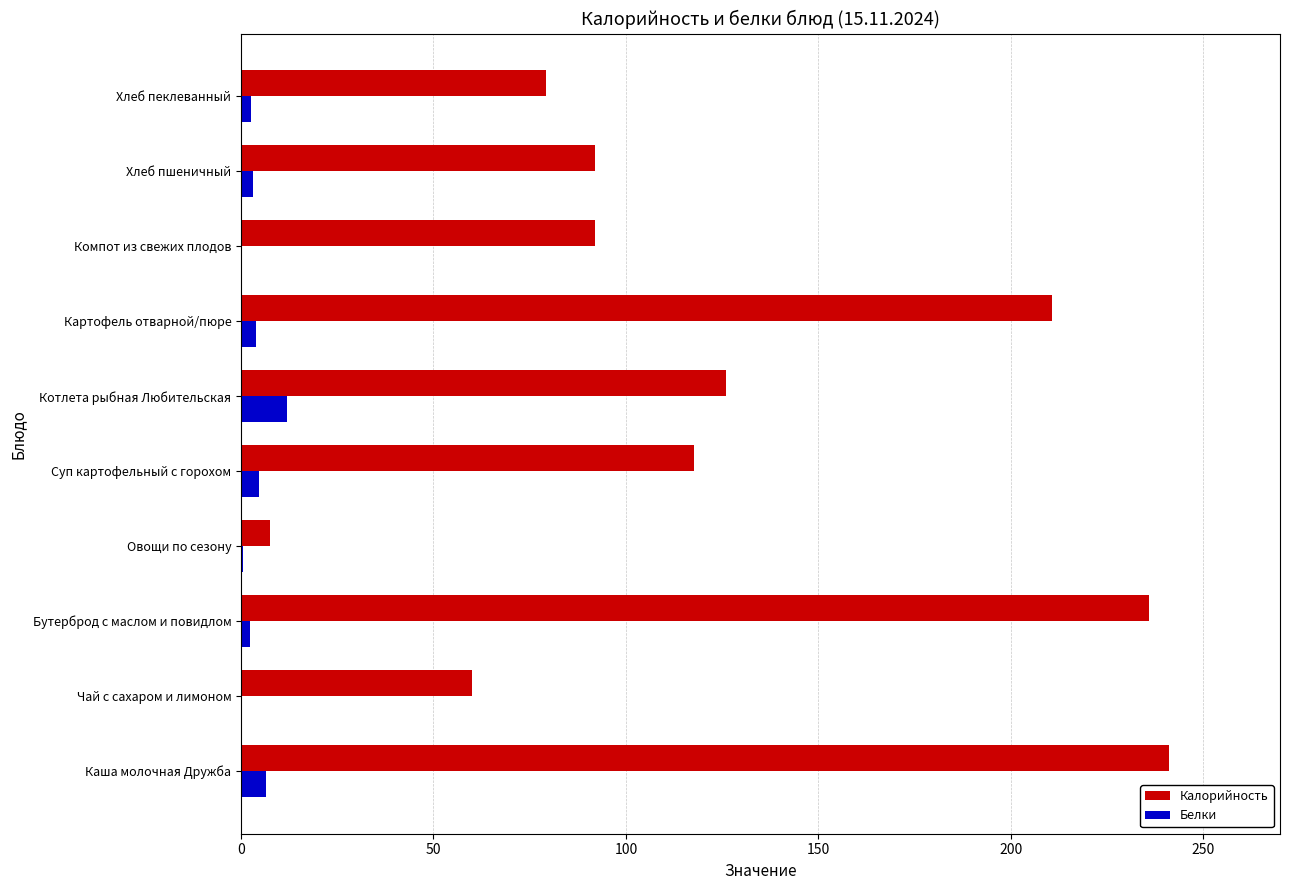

Is the value of Белки at Каша молочная Дружба greater than the value of Калорийность at Хлеб пшеничный?

No